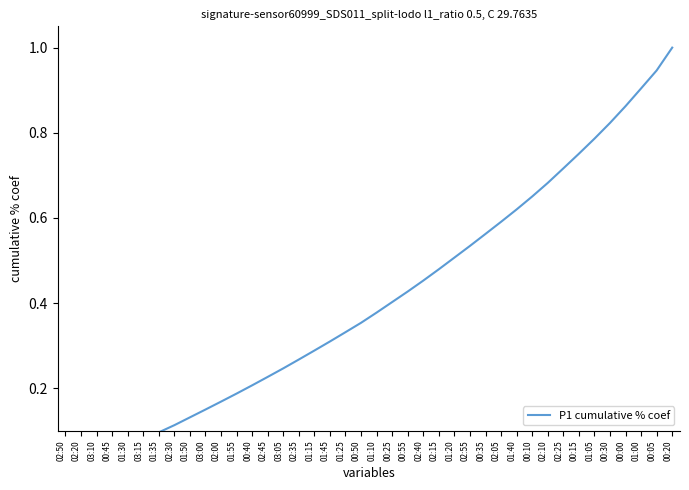

How many distinct data groups are displayed?

1